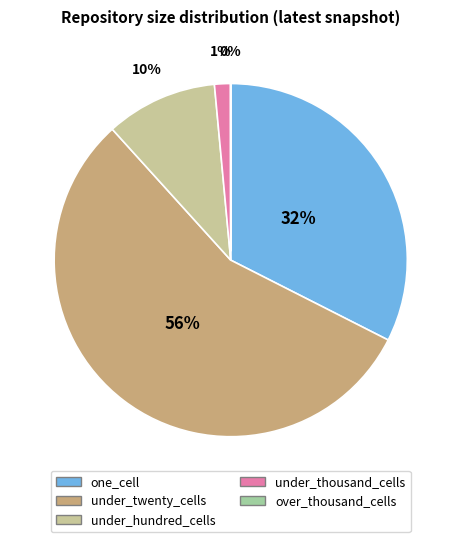

Is the sum of under_thousand_cells and one_cell greater than half?

No